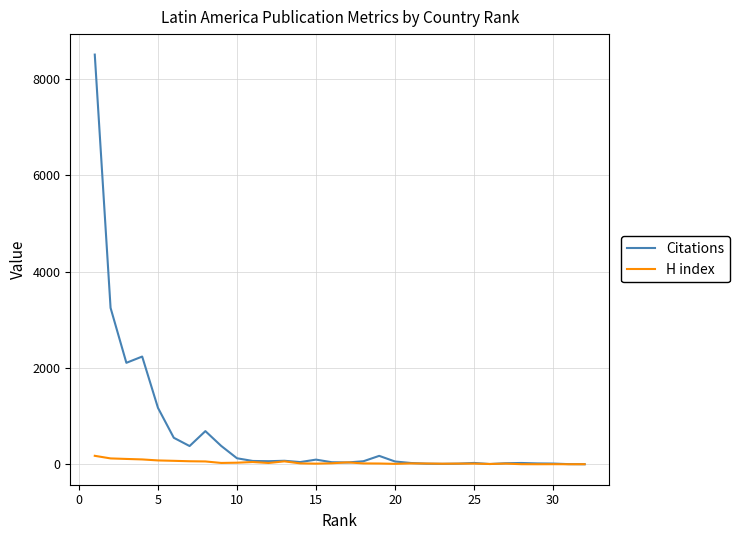

Rank the series by their maximum value, from lowest to highest.

H index, Citations